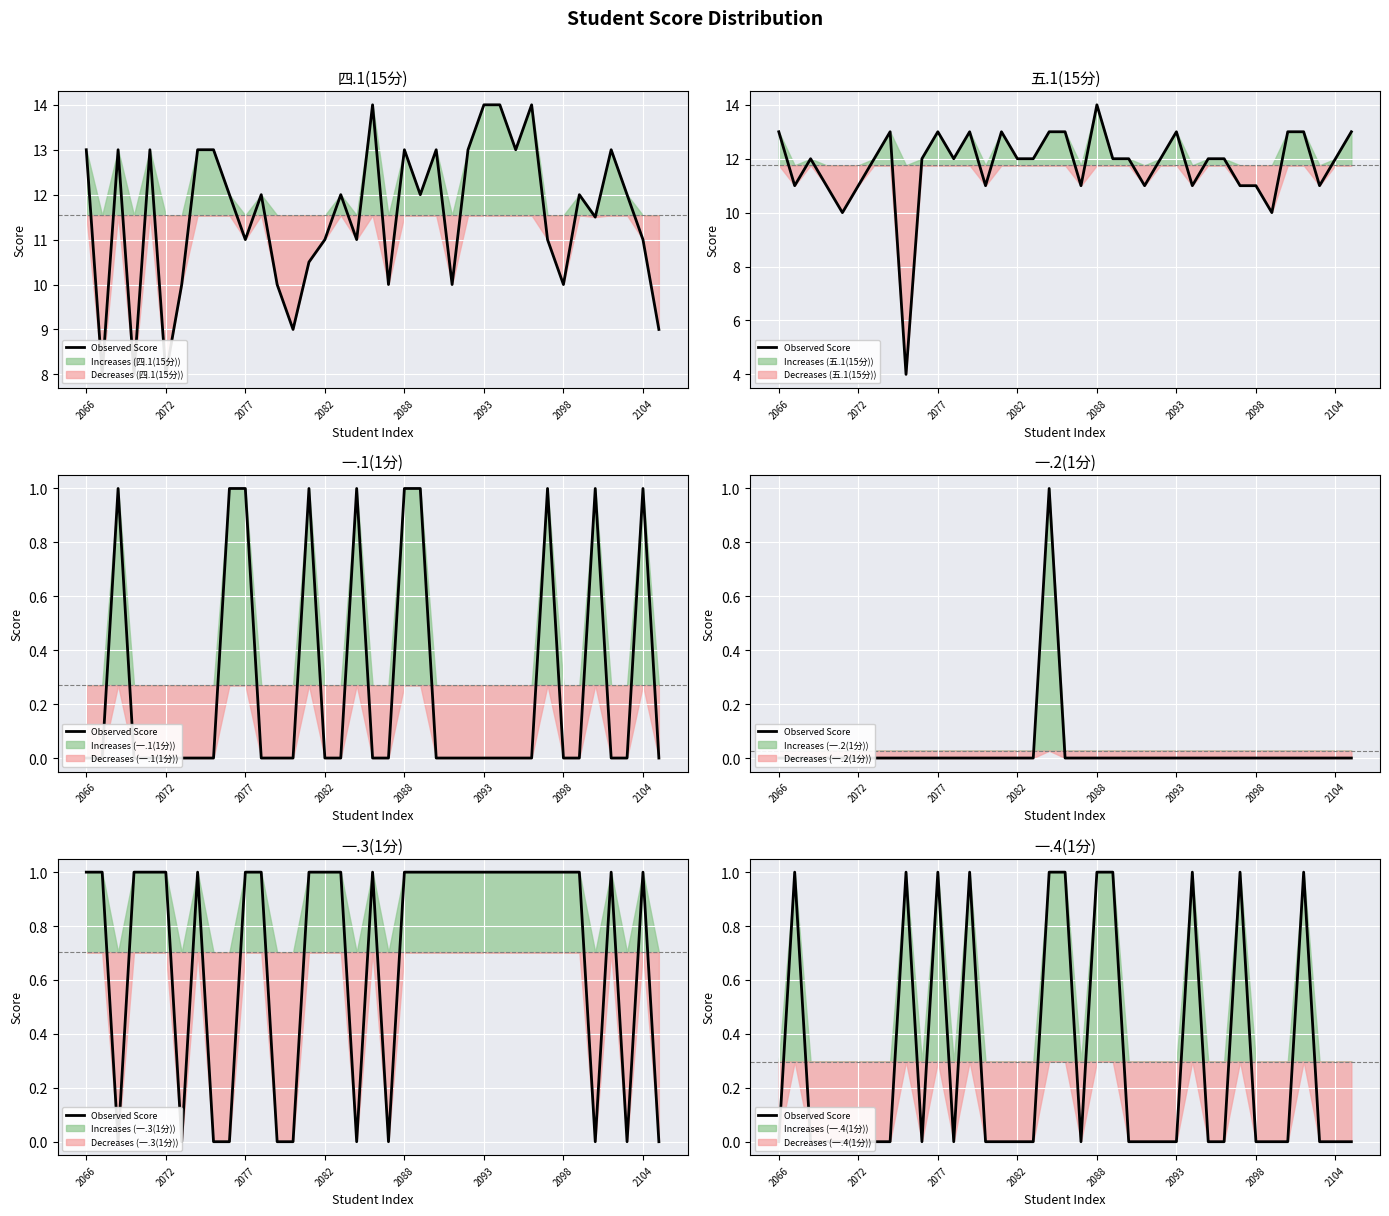

True or false: the data has more than 0 interior local peaks.

True